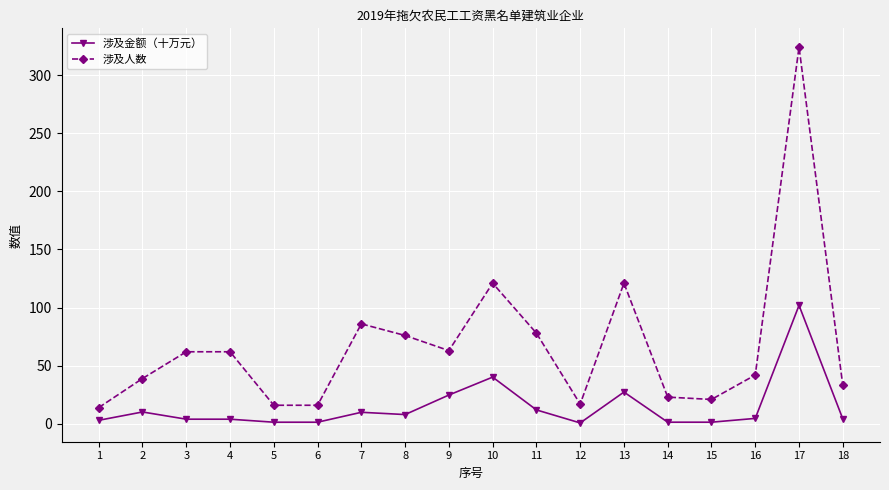

How many data points does each series have?

18